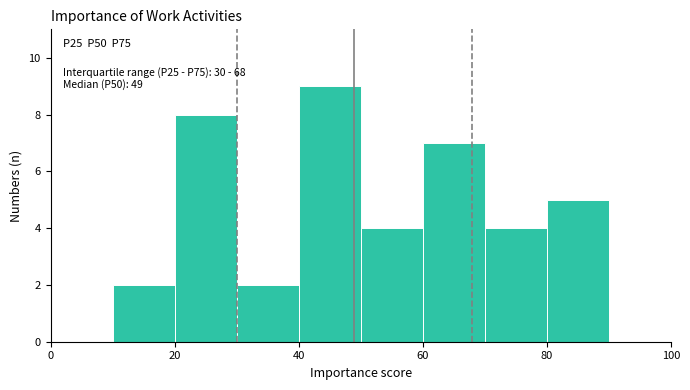

Which range on the x-axis has the tallest bar?

40 to 50